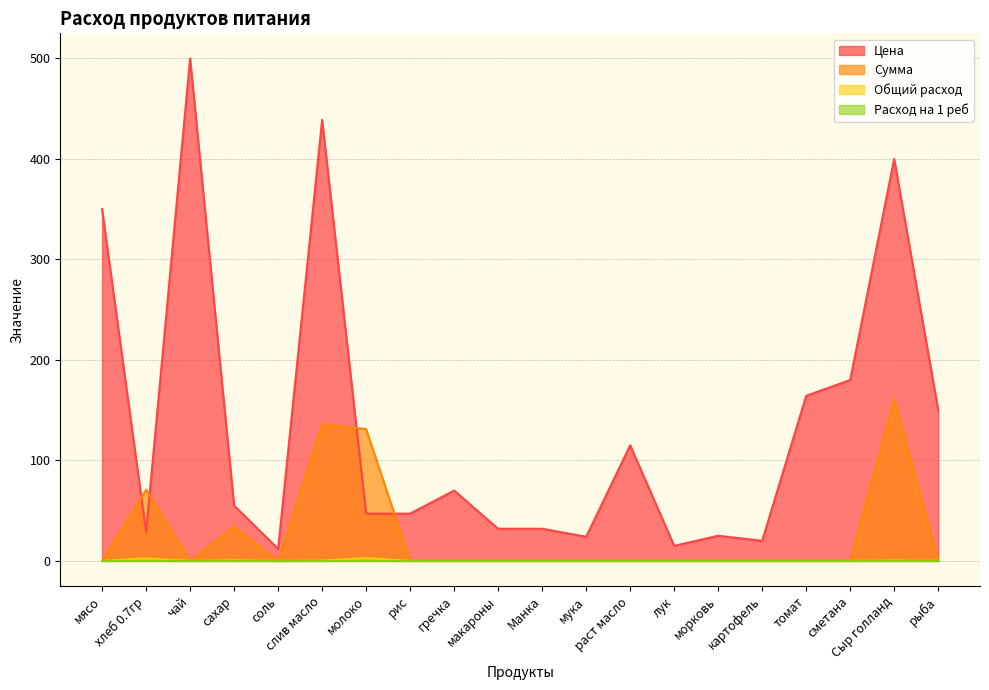

In Расход на 1 реб, how many points are lower than both neighbors (excluding endpoints)?

2